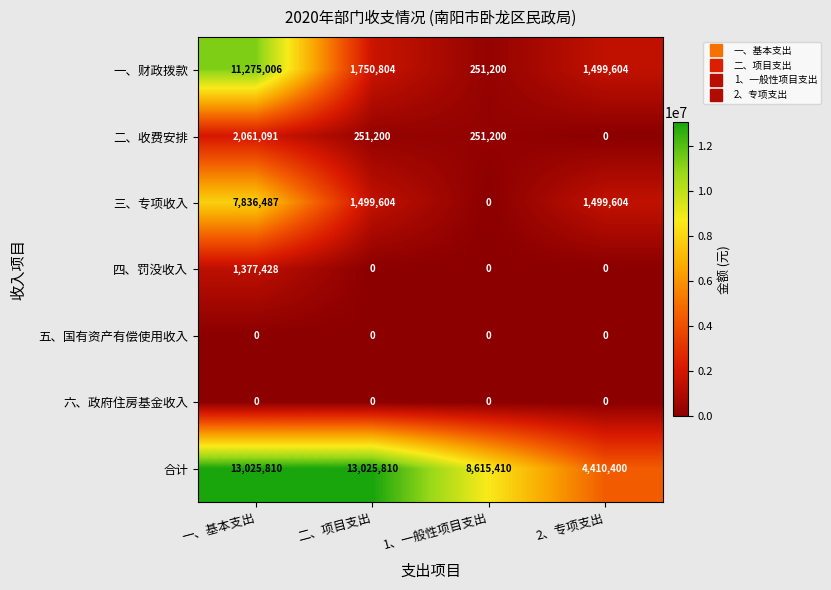

Reading left to right, extract all data points from this chart.

一、财政拨款: 一、基本支出=11275006	二、项目支出=1750804	1、一般性项目支出=251200	2、专项支出=1499604
二、收费安排: 一、基本支出=2061091	二、项目支出=251200	1、一般性项目支出=251200	2、专项支出=0
三、专项收入: 一、基本支出=7836487	二、项目支出=1499604	1、一般性项目支出=0	2、专项支出=1499604
四、罚没收入: 一、基本支出=1377428	二、项目支出=0	1、一般性项目支出=0	2、专项支出=0
五、国有资产有偿使用收入: 一、基本支出=0	二、项目支出=0	1、一般性项目支出=0	2、专项支出=0
六、政府住房基金收入: 一、基本支出=0	二、项目支出=0	1、一般性项目支出=0	2、专项支出=0
合计: 一、基本支出=13025810	二、项目支出=13025810	1、一般性项目支出=8615410	2、专项支出=4410400